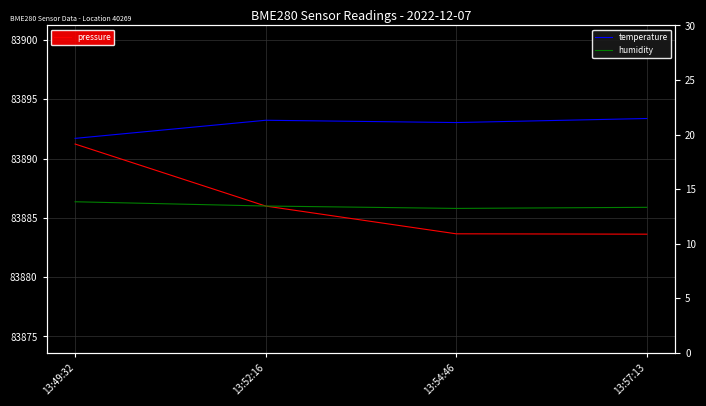

Count the number of categories in the chart.

4